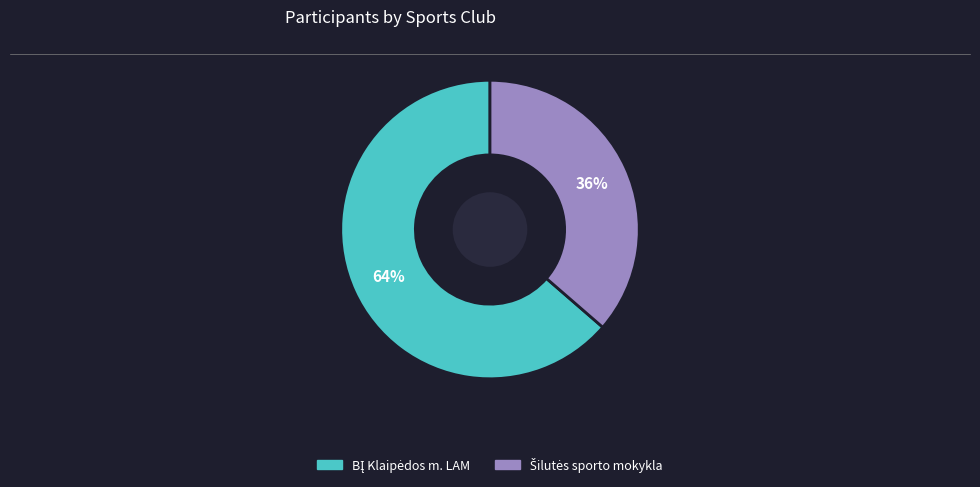

Is there any slice that represents more than half of the pie?

Yes